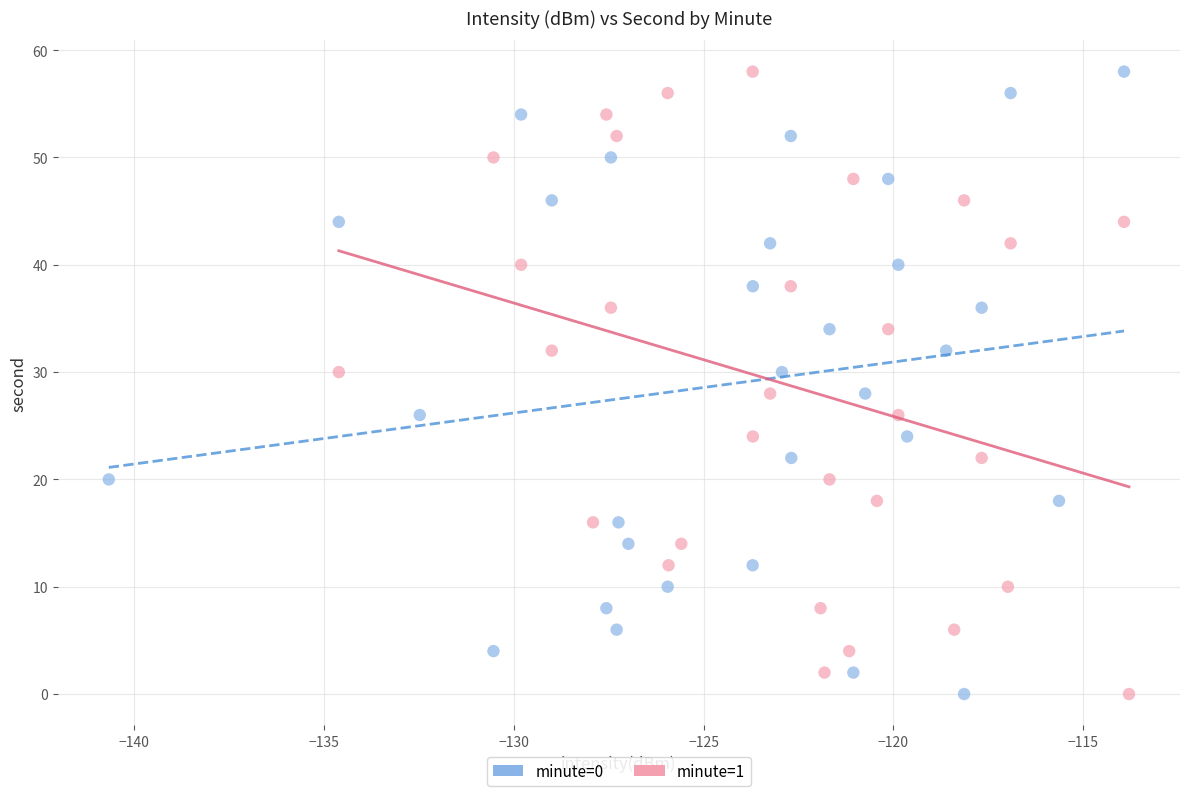

What are all the series names shown in the legend?

minute=0, minute=1